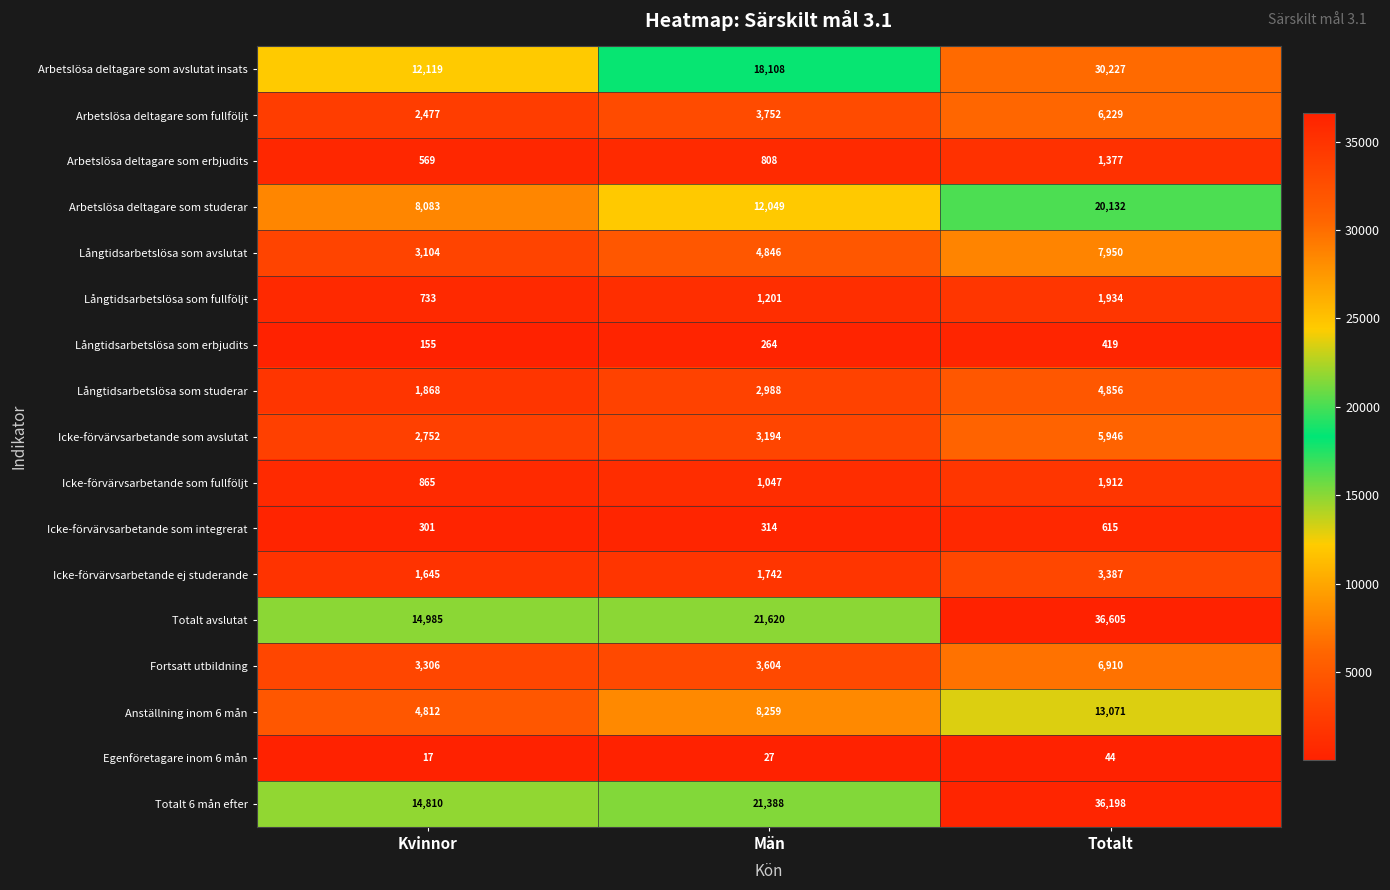

Is it true that Arbetslösa deltagare som avslutat insats equals 18108 at Män?

True